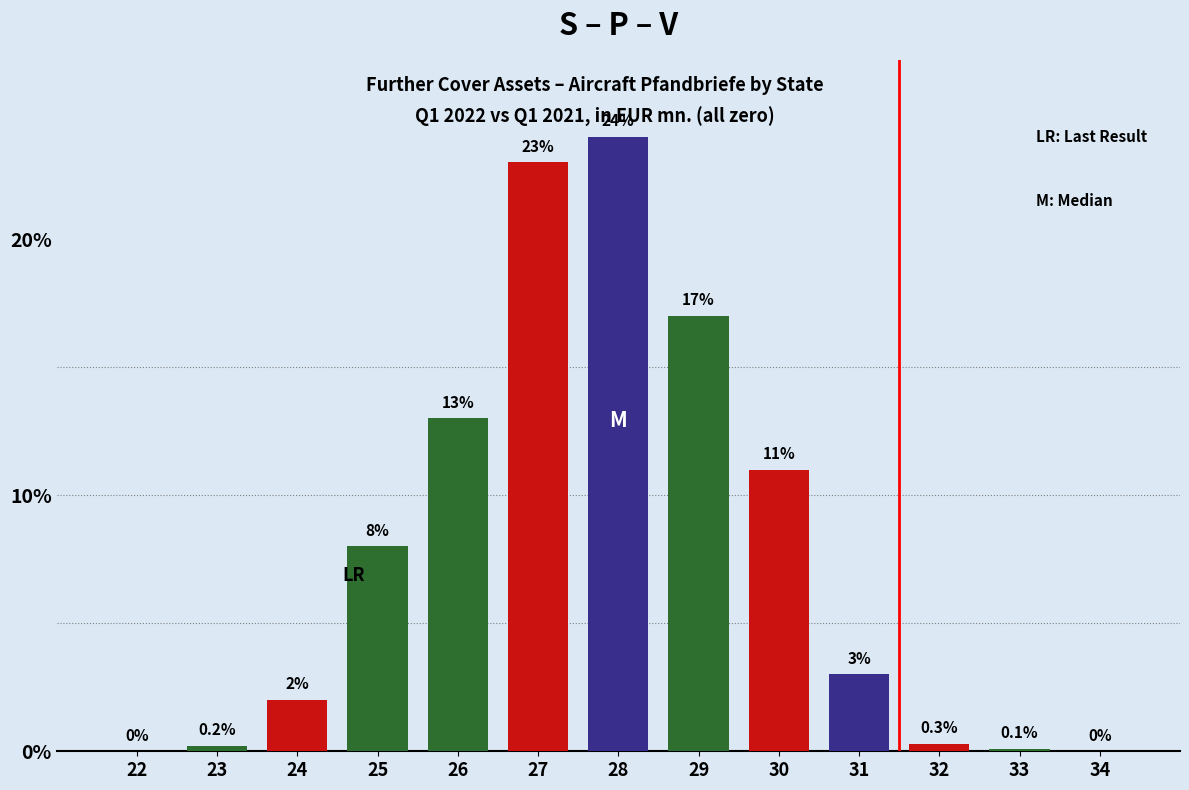

Reading left to right, what are all the values shown in this chart?

22=0.0	23=0.2	24=2.0	25=8.0	26=13.0	27=23.0	28=24.0	29=17.0	30=11.0	31=3.0	32=0.3	33=0.1	34=0.0